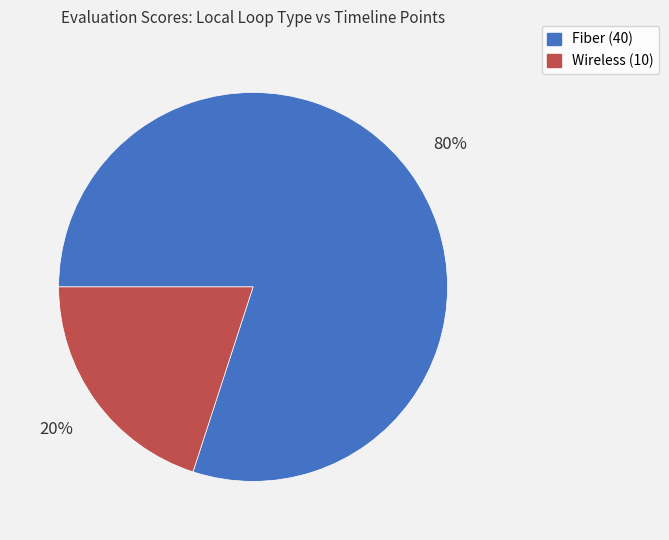

To the nearest percent, what is the difference between the largest and smallest slice percentages?

60%